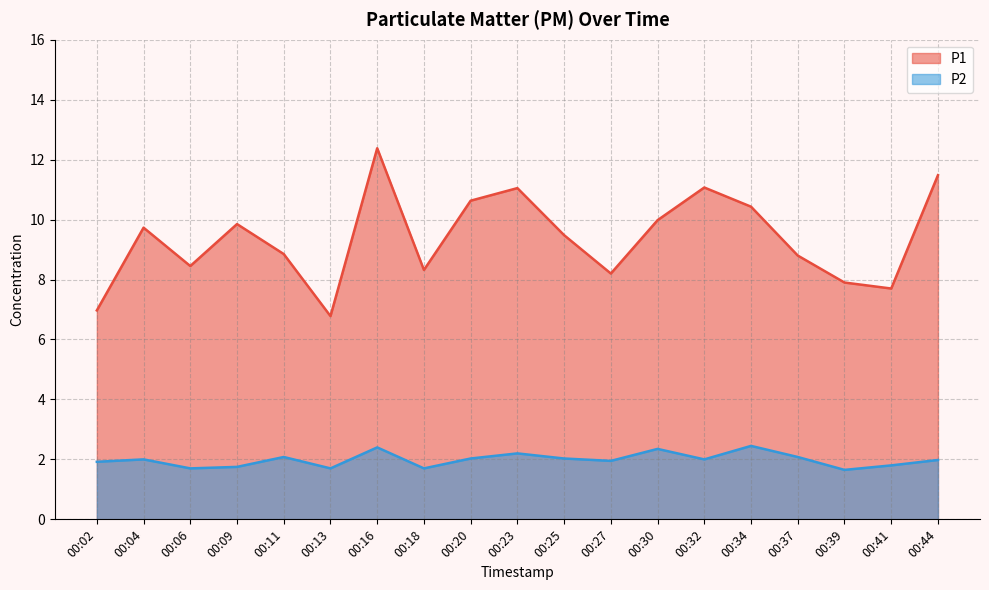

What are all the series names shown in the legend?

P1, P2